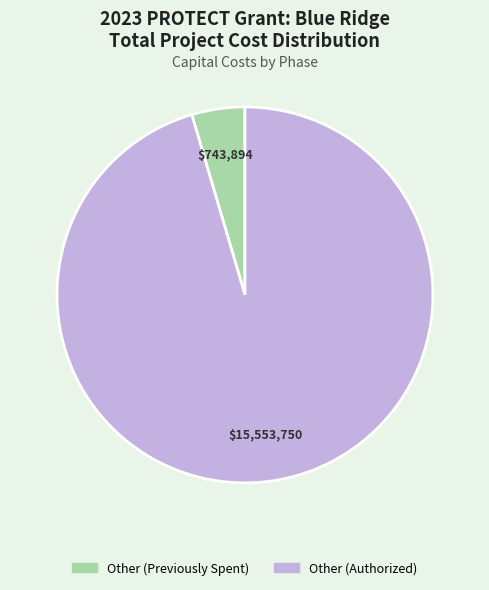

Is there any slice that represents more than half of the pie?

Yes